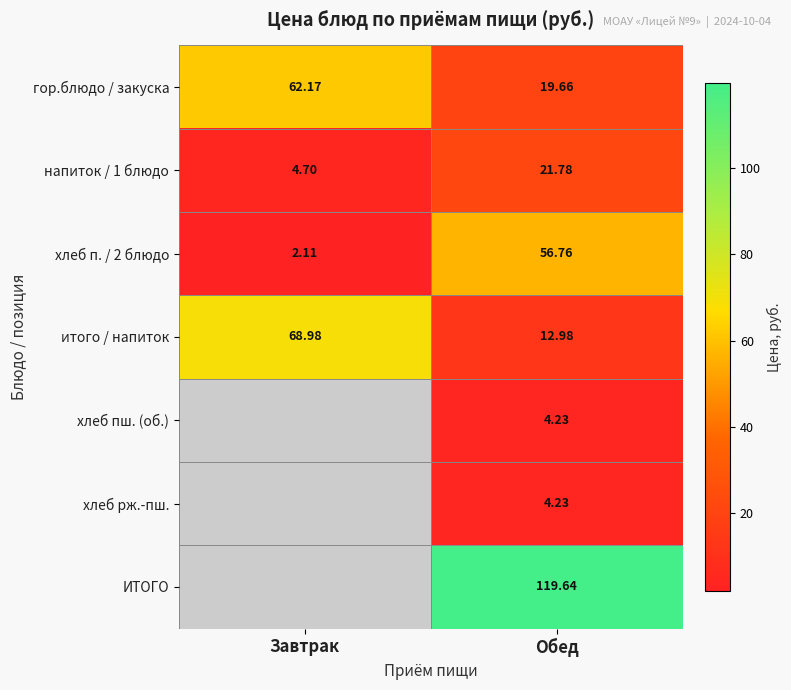

Where does the хлеб п. / 2 блюдо series first go above 56?

Обед